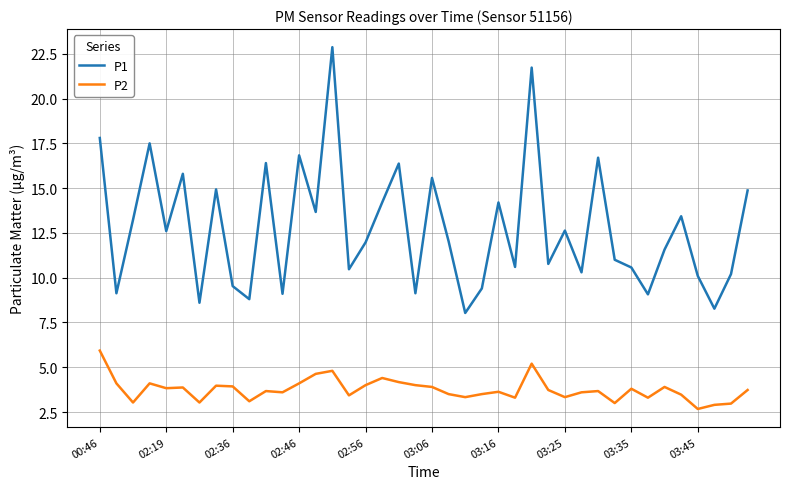

True or false: P1 and P2 intersect in this chart.

False